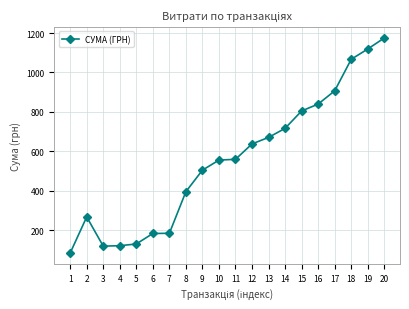

What is the value of the 20th point from the left?

1175.0